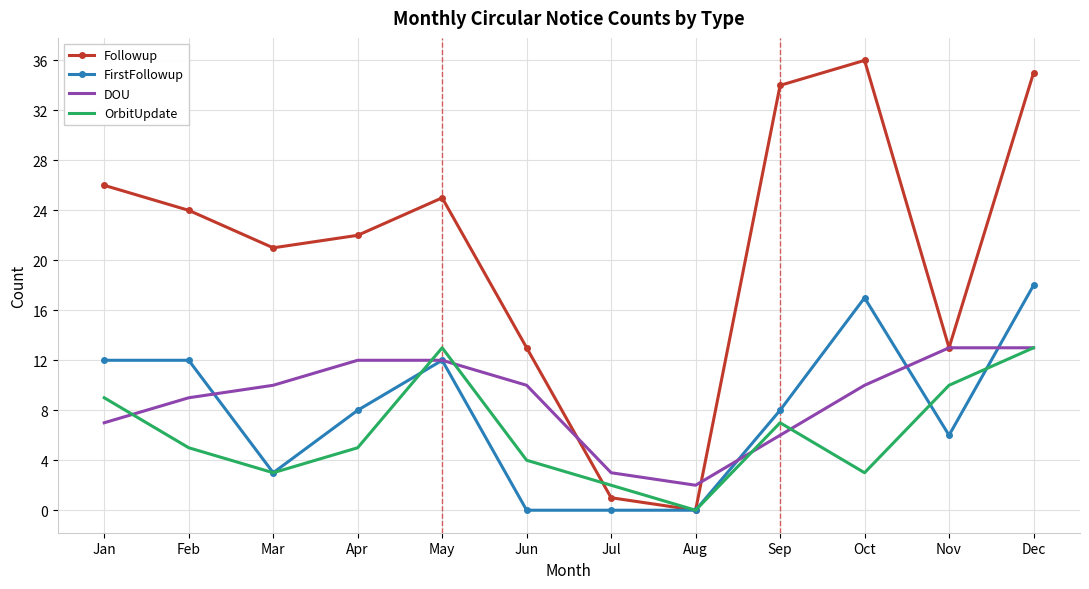

Reading left to right, transcribe all the data shown in this chart.

Followup: 26	24	21	22	25	13	1	0	34	36	13	35
FirstFollowup: 12	12	3	8	12	0	0	0	8	17	6	18
DOU: 7	9	10	12	12	10	3	2	6	10	13	13
OrbitUpdate: 9	5	3	5	13	4	2	0	7	3	10	13